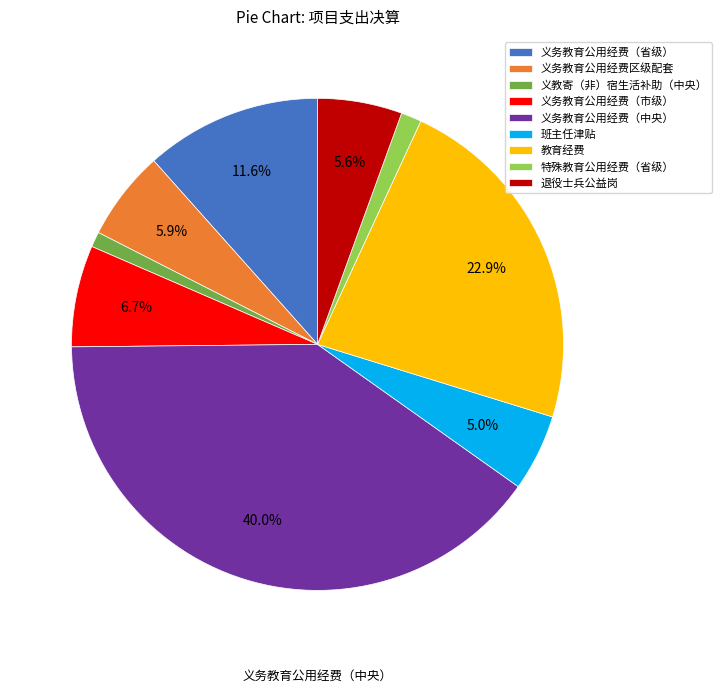

Do 义务教育公用经费区级配套 and 班主任津贴 together represent more than half of the pie?

No